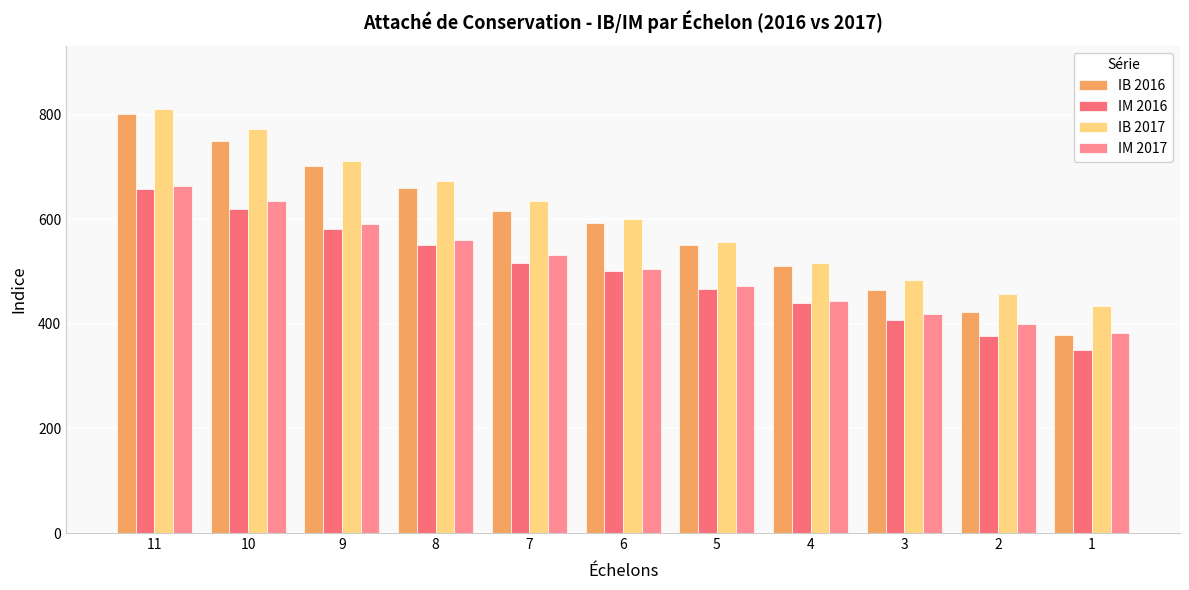

How many data points does each series have?

11